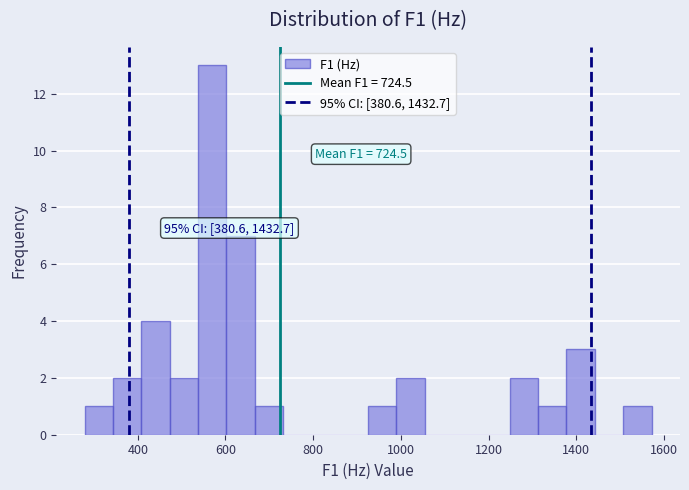

Around what value on the x-axis is the tallest bar? Give the approximate position of its centre, as read against the axis.

560